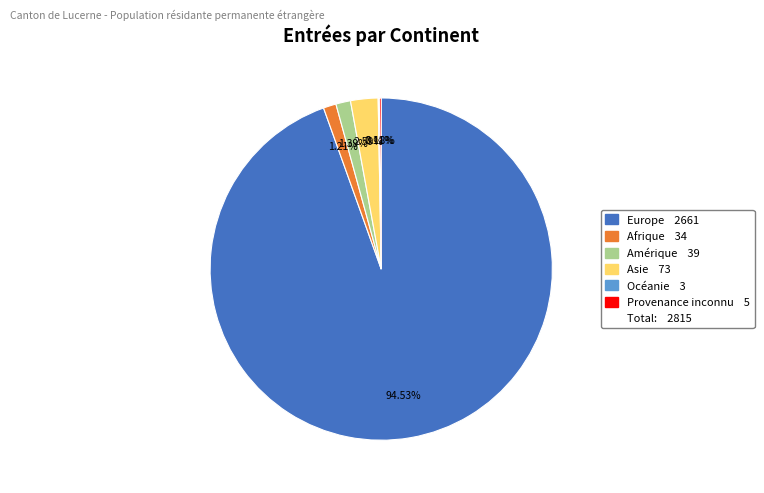

Does any single category account for the majority?

Yes